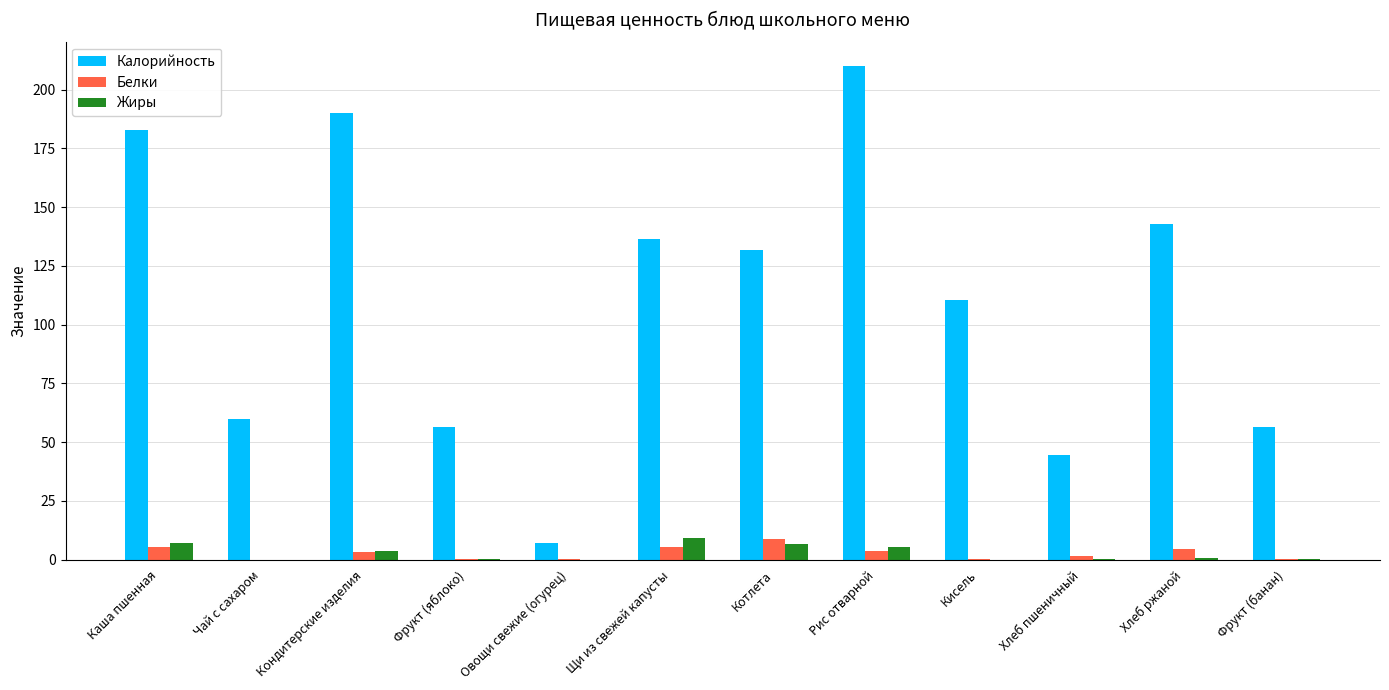

At which label is Калорийность closest to 108?

Кисель